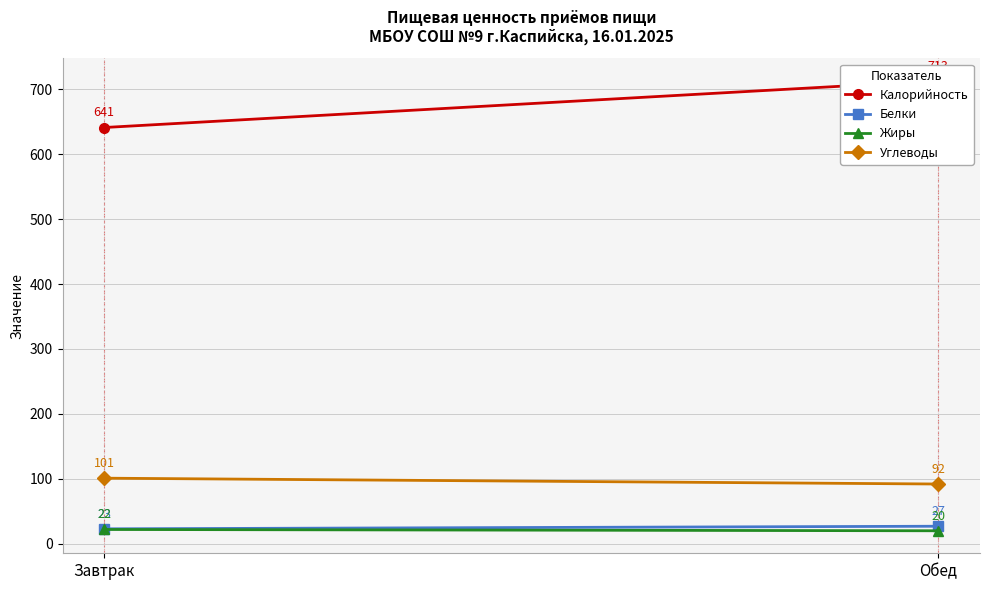

Which label corresponds to the smallest value in the chart?

Обед